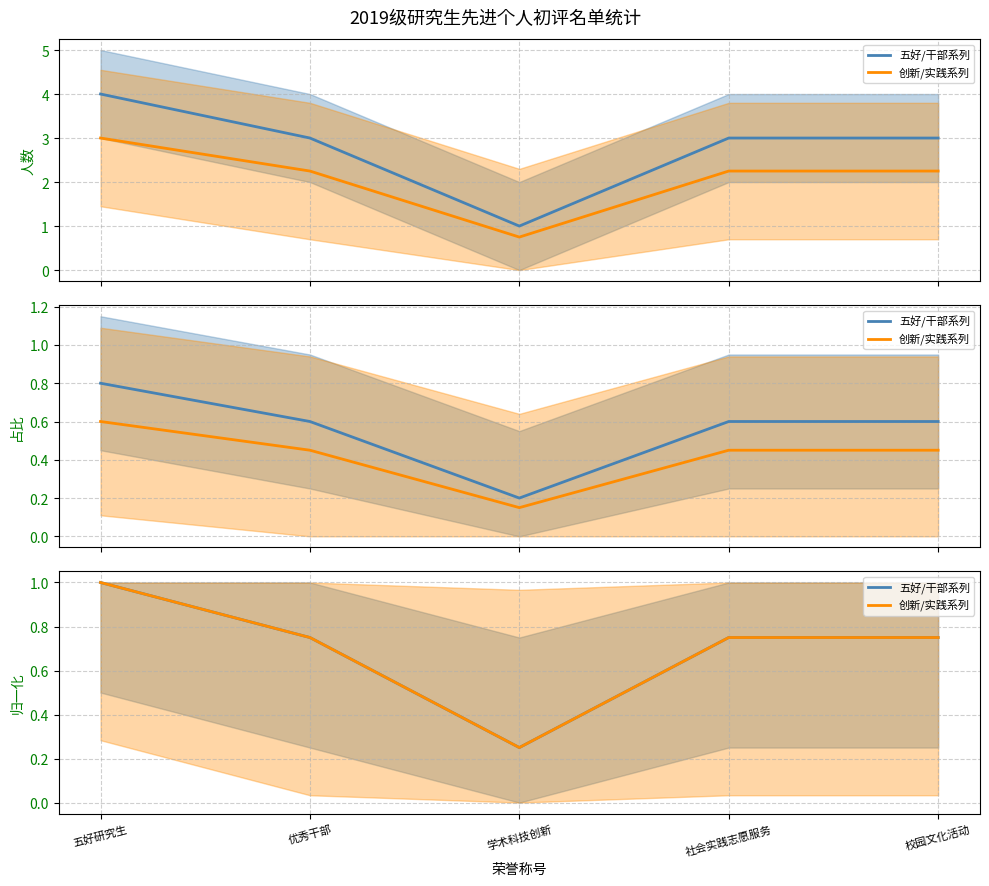

Where is 五好/干部系列 nearest to the value 0?

学术科技创新